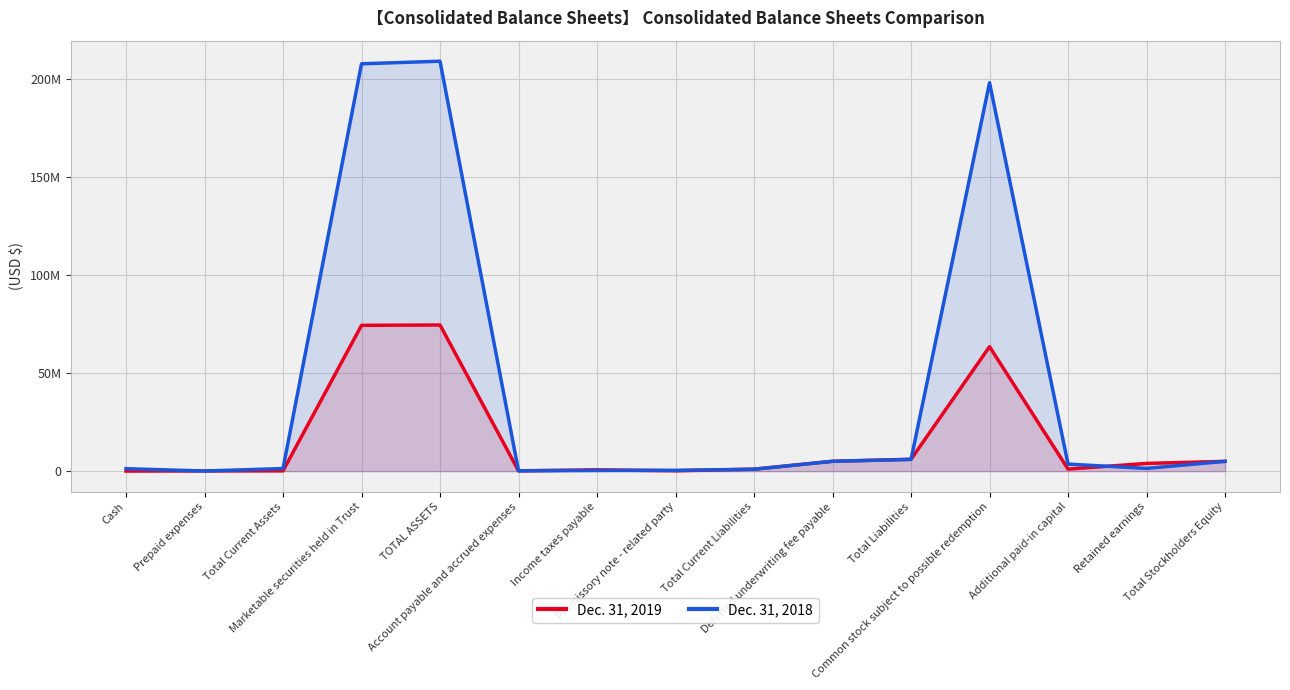

Is the value of Dec. 31, 2019 at Promissory note - related party greater than the value of Dec. 31, 2018 at Total Current Assets?

No